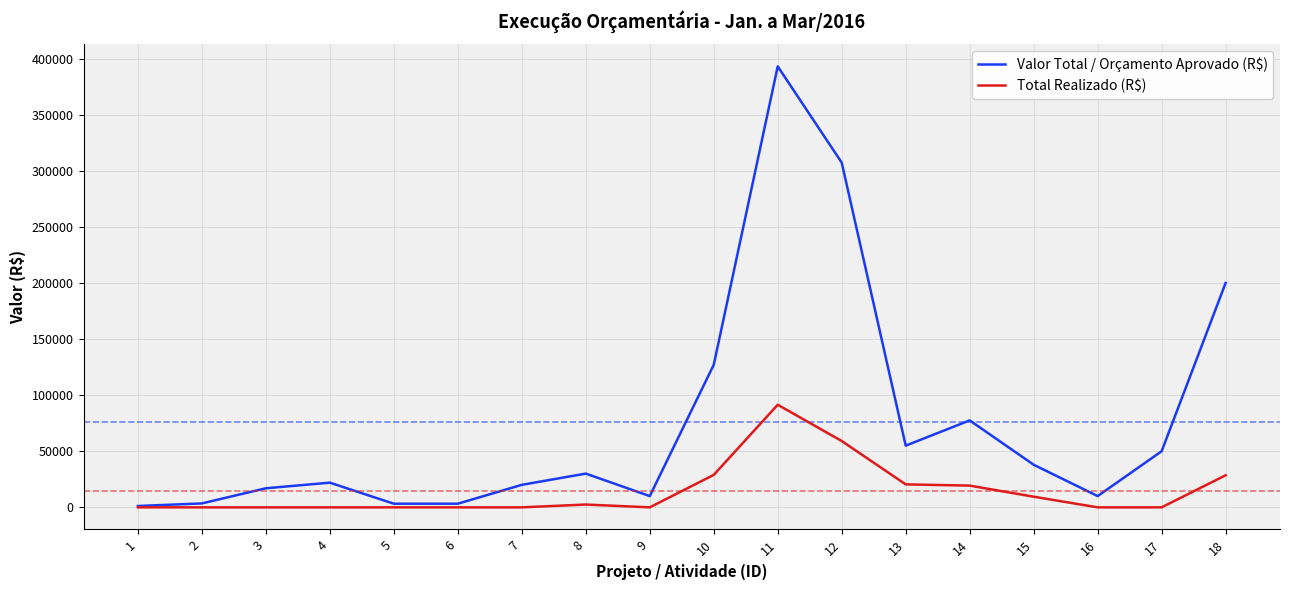

At 16, list the series in order from largest to smallest.

Valor Total / Orçamento Aprovado (R$), Total Realizado (R$)